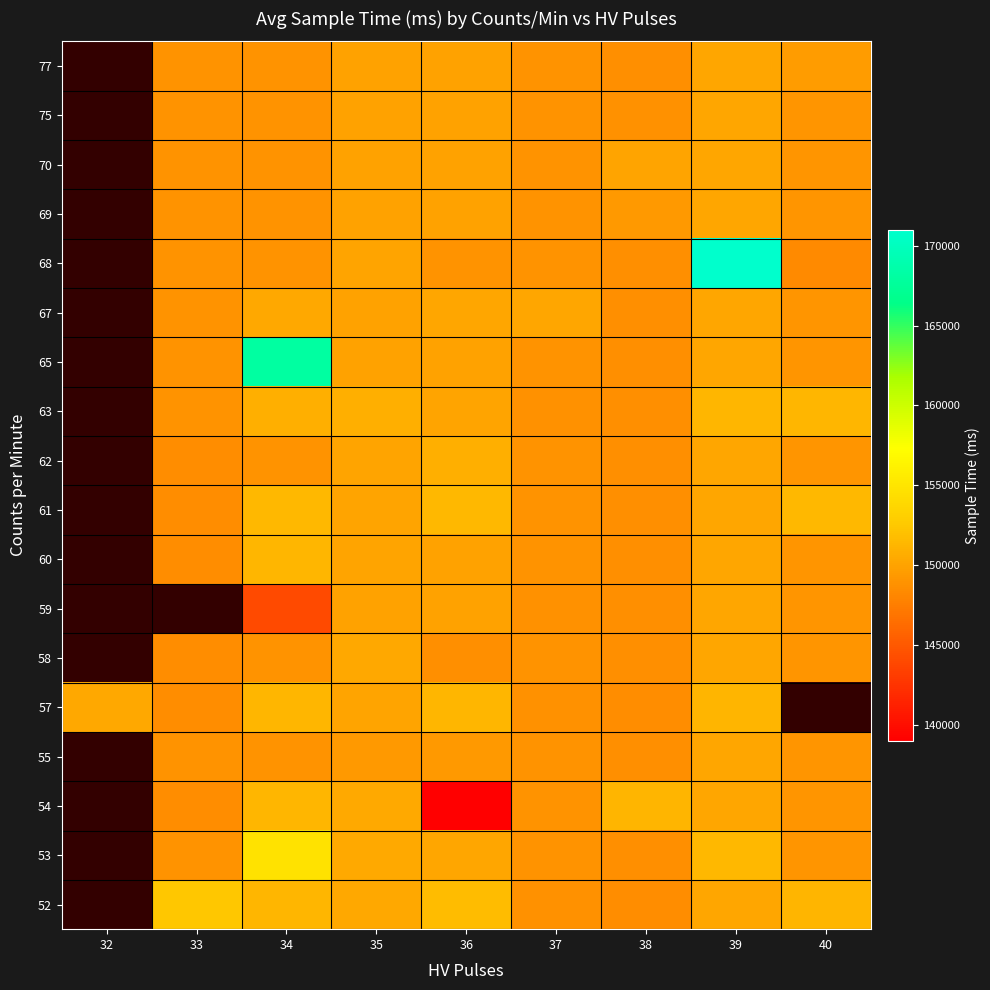

What is the greatest value displayed?

171000.0